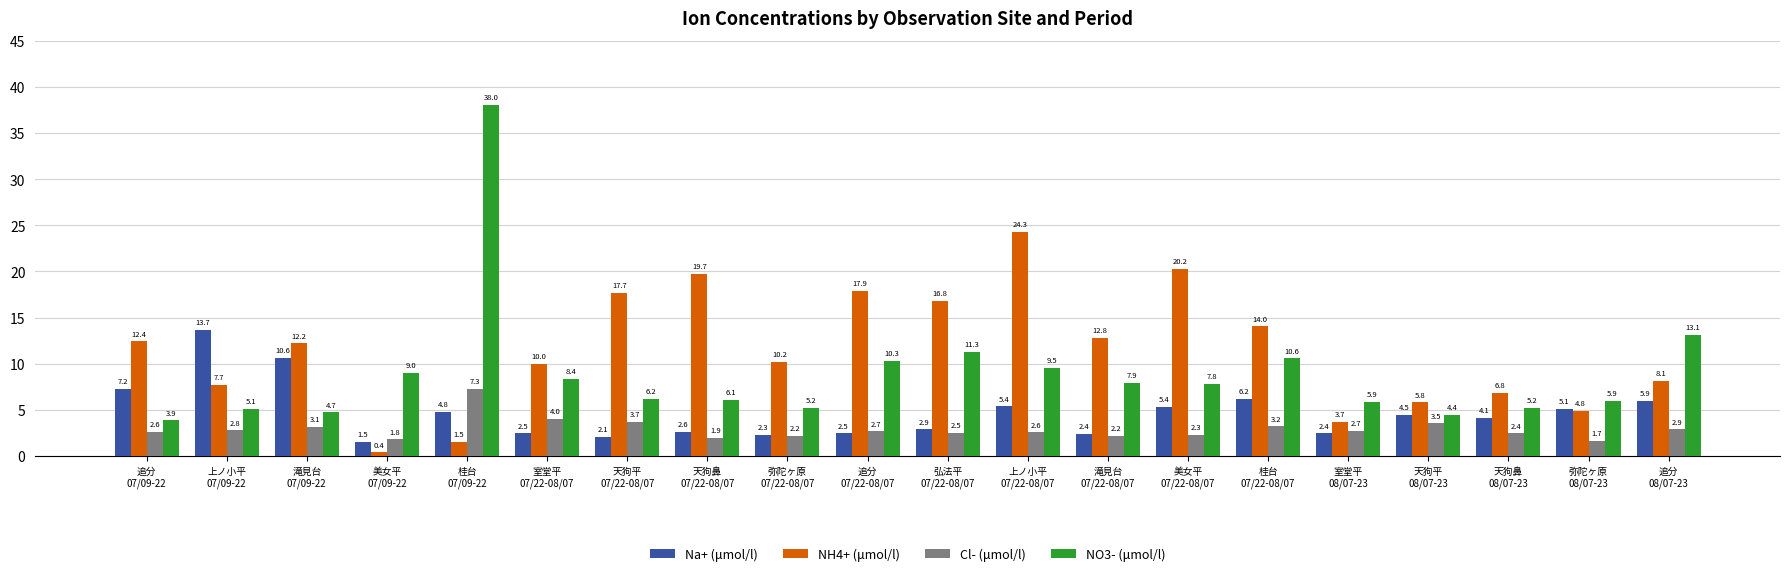

What is the difference between the maximum and minimum values in the Cl- (μmol/l) series?

5.6